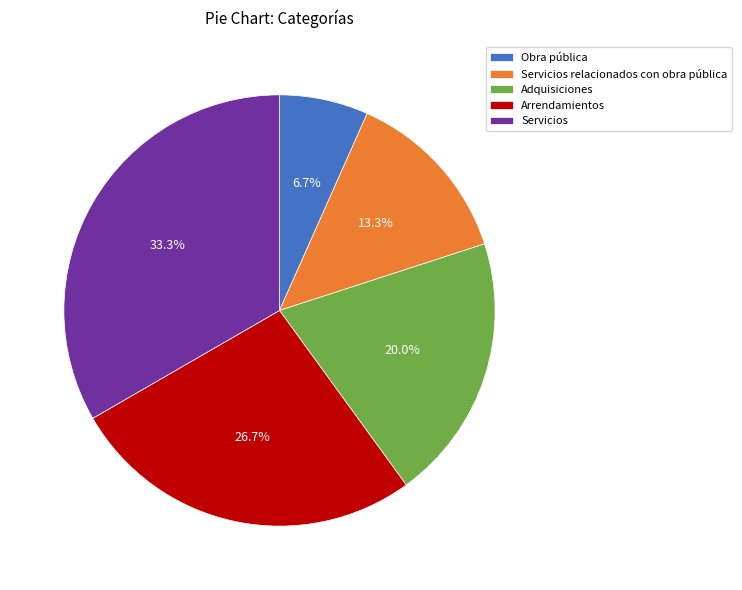

To the nearest percent, what portion does Servicios relacionados con obra pública represent?

13%